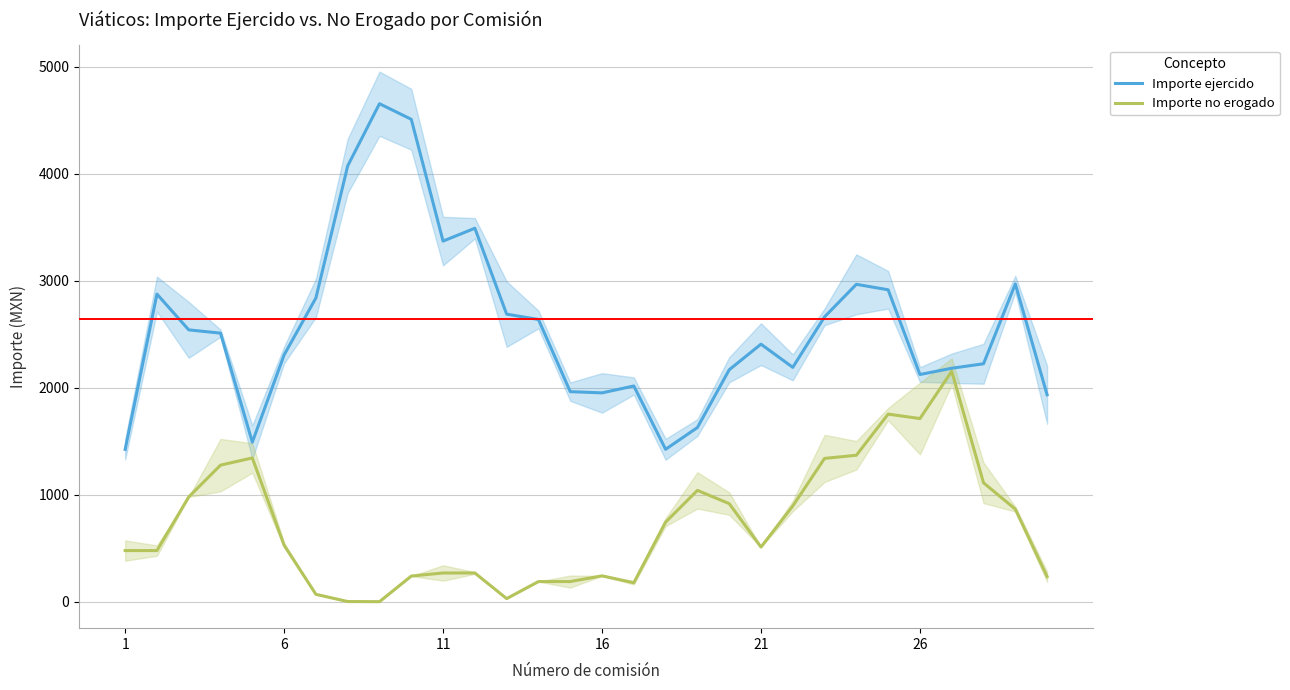

The value of Importe ejercido at 26 is 3344.2. True or false?

False